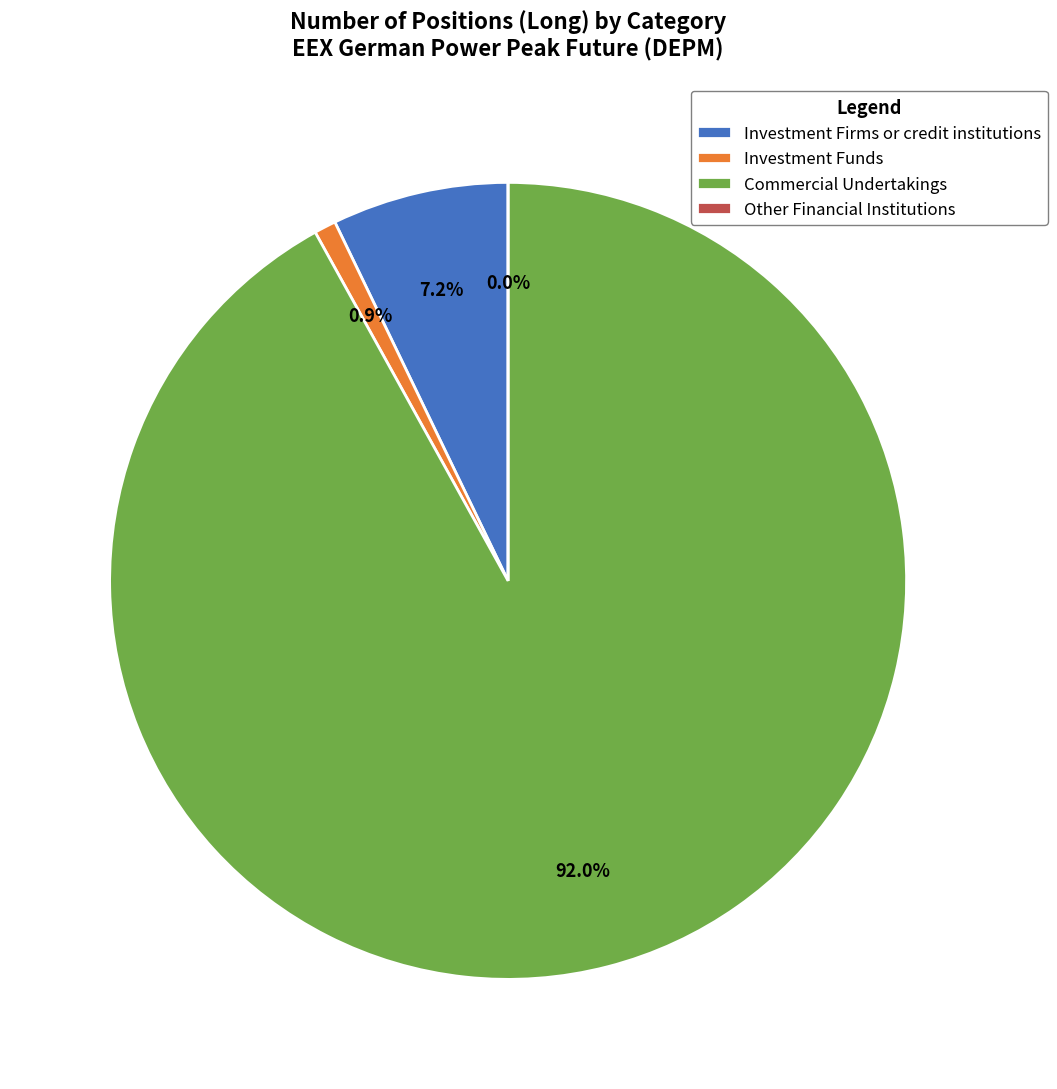

Which slice is the smallest?

Other Financial Institutions (Long)